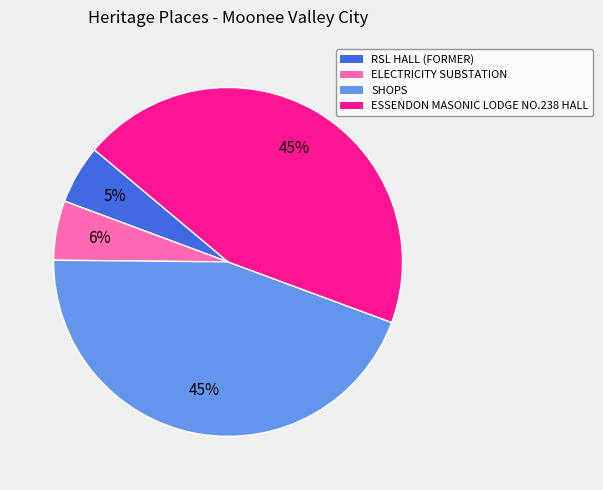

What percentage is the ESSENDON MASONIC LODGE NO.238 HALL slice, to the nearest percent?

45%